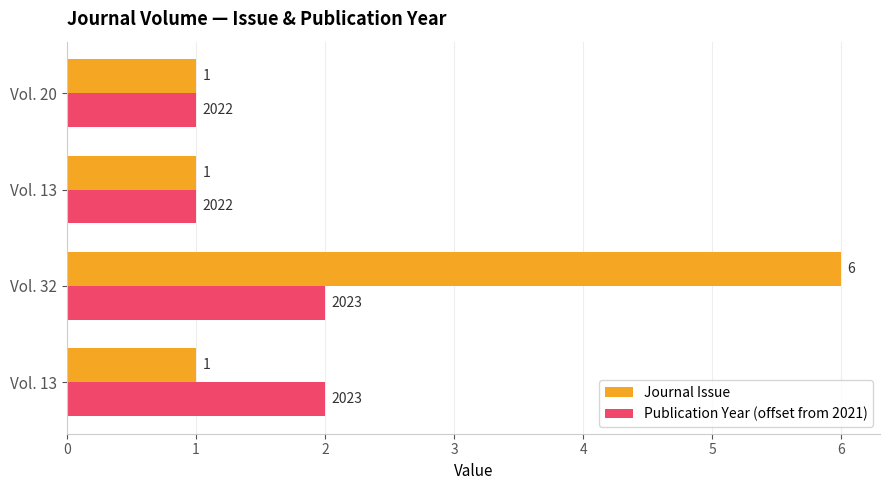

List the series in order of their overall mean, highest first.

Journal Issue, Publication Year (offset from 2021)